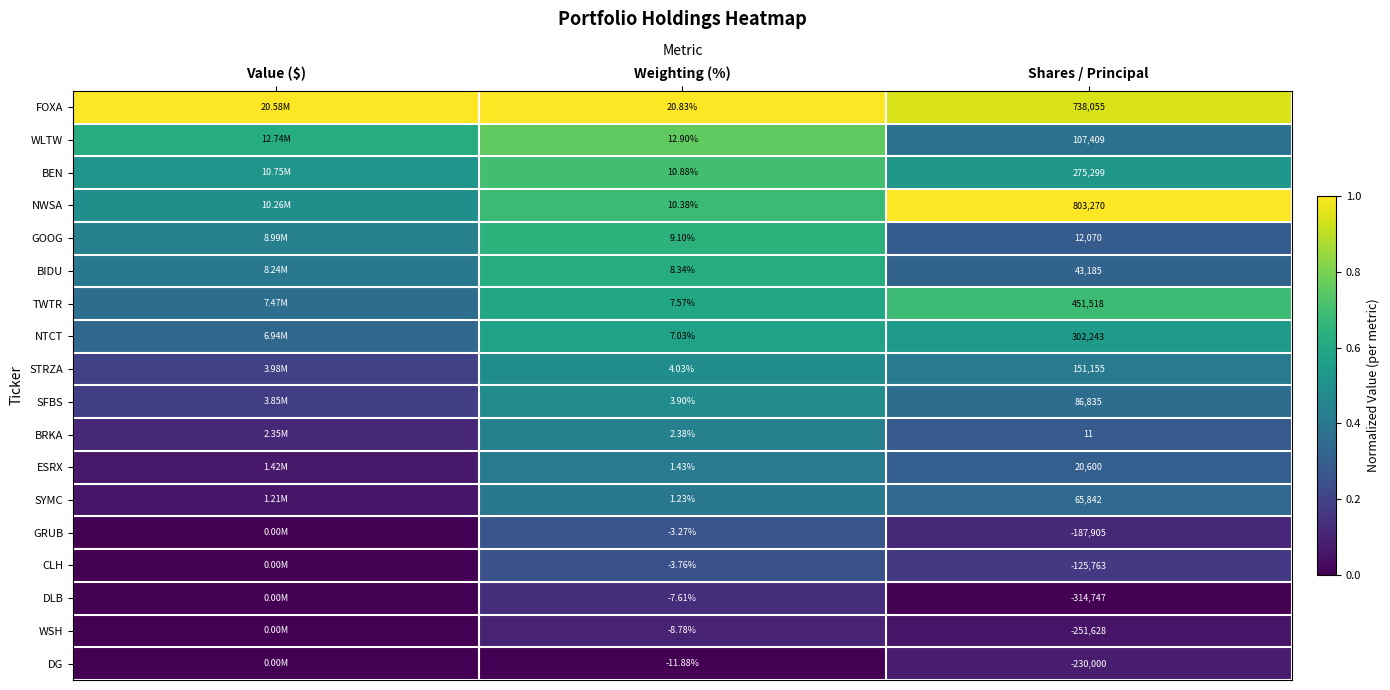

At Weighting (%), list the series in order from largest to smallest.

FOXA, WLTW, BEN, NWSA, GOOG, BIDU, TWTR, NTCT, STRZA, SFBS, BRKA, ESRX, SYMC, GRUB, CLH, DLB, WSH, DG